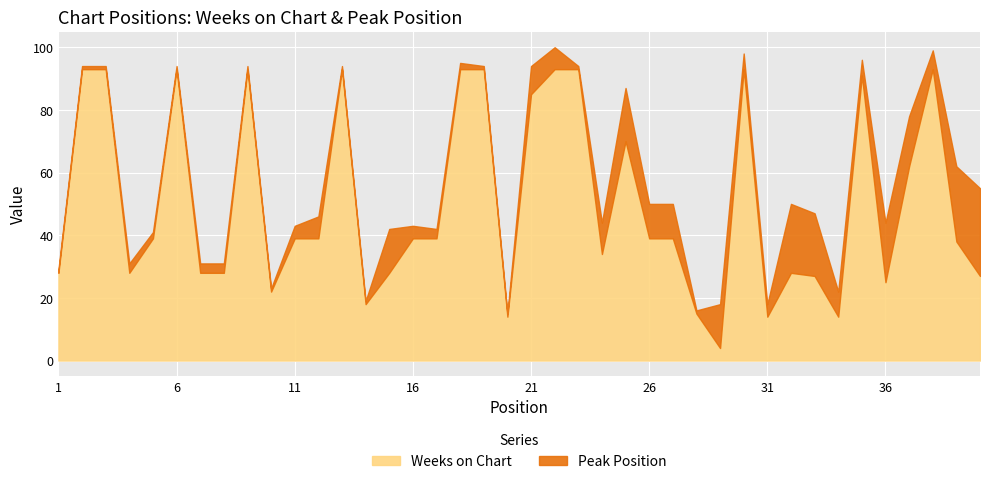

The value of Weeks on Chart at 16 is 39. True or false?

True